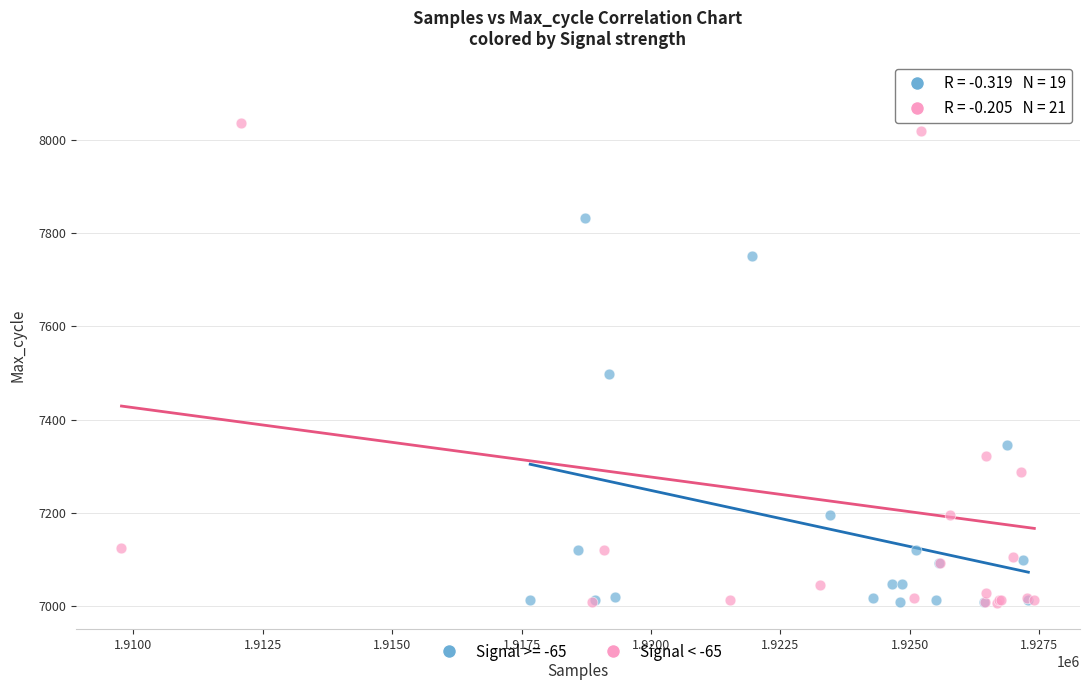

Which series has the widest spread of Y values?

Signal < -65